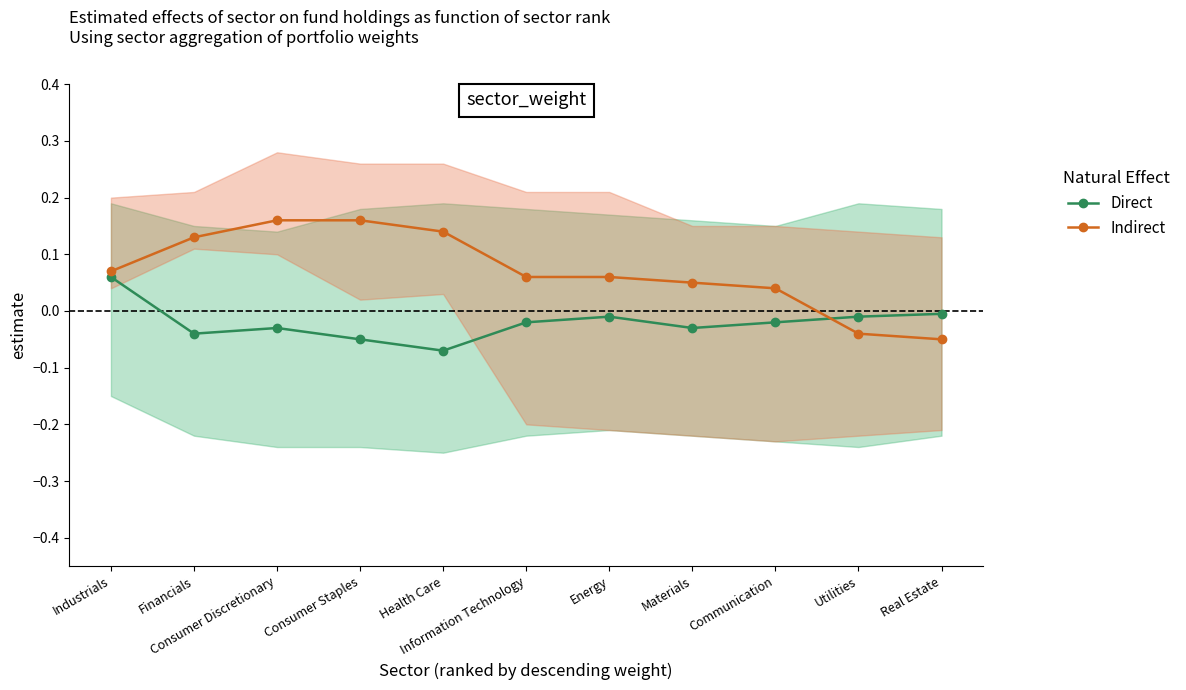

Which category has the highest value in the Indirect series?

Consumer Discretionary